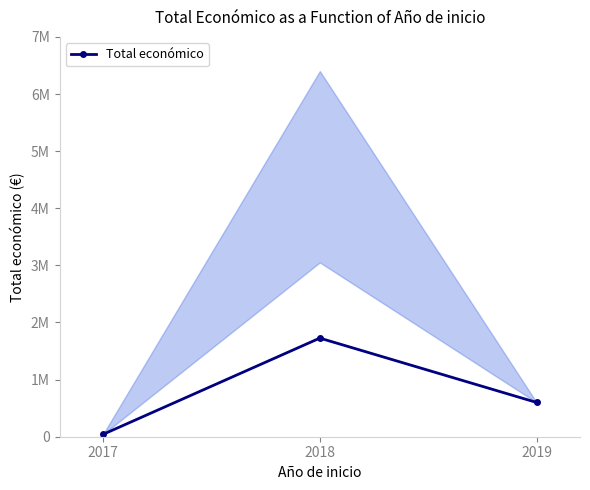

At which category does the chart reach its peak across all series?

2018